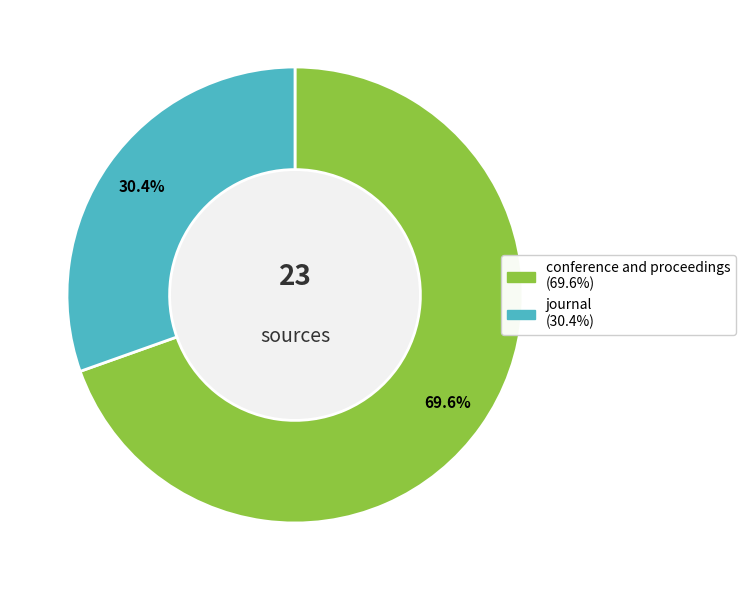

What percentage do journal and conference and proceedings together represent?

100.0%